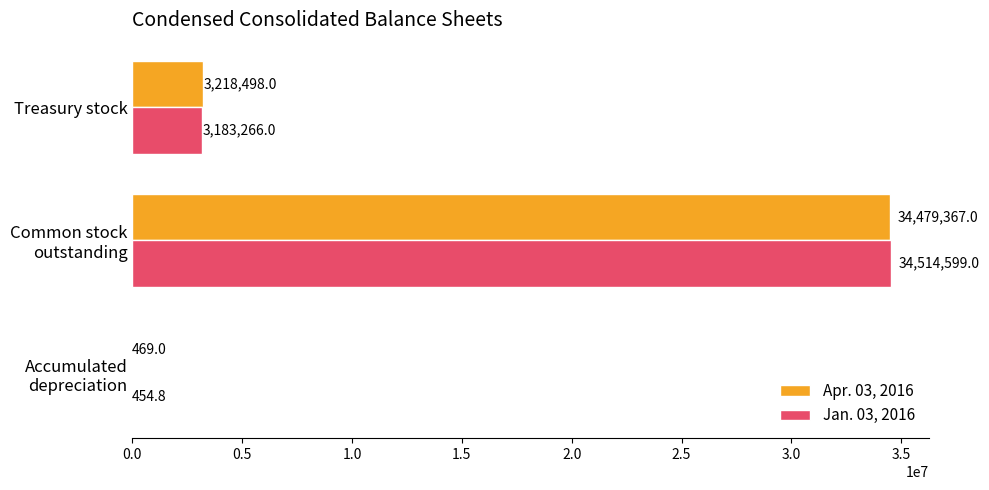

Which series has the largest total across all categories?

Apr. 03, 2016